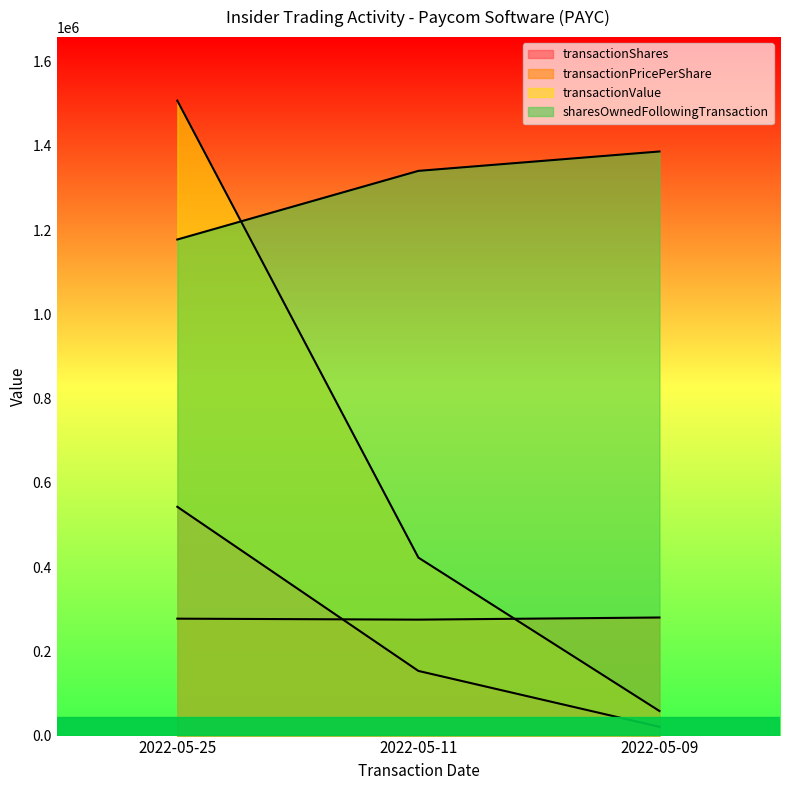

How many sharesOwnedFollowingTransaction values are between 1177650 and 1386630?

3